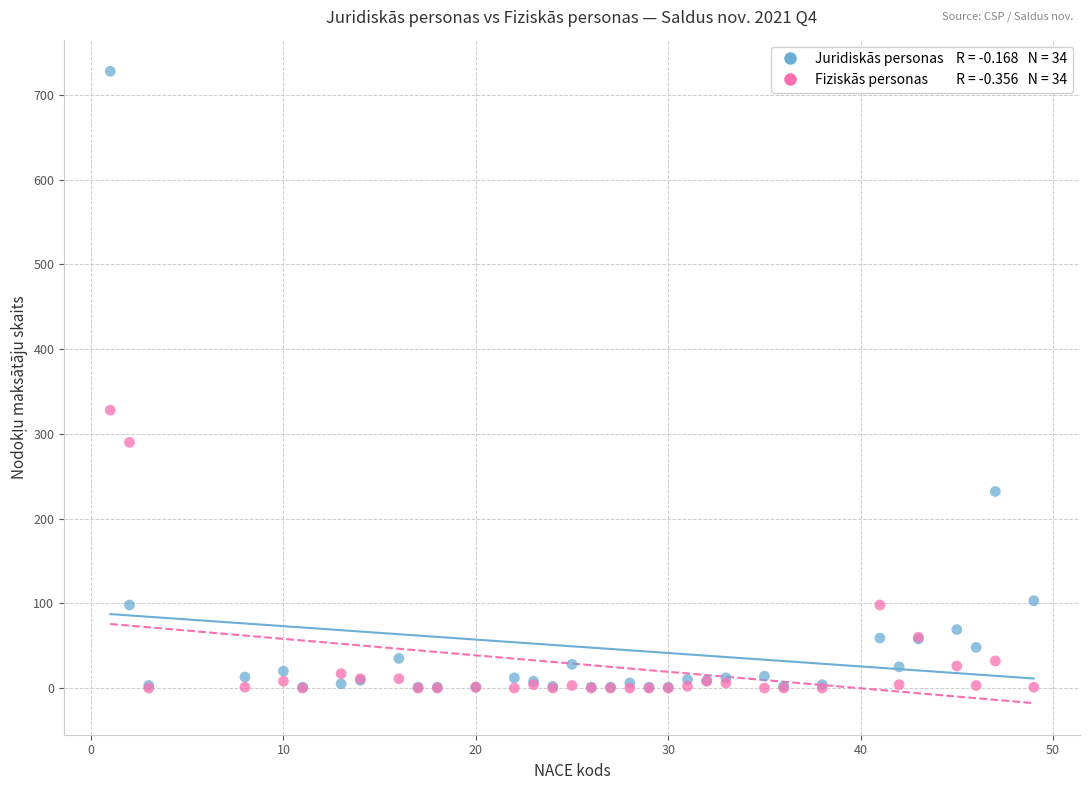

Across all series, what Y value is closest to 364?

328